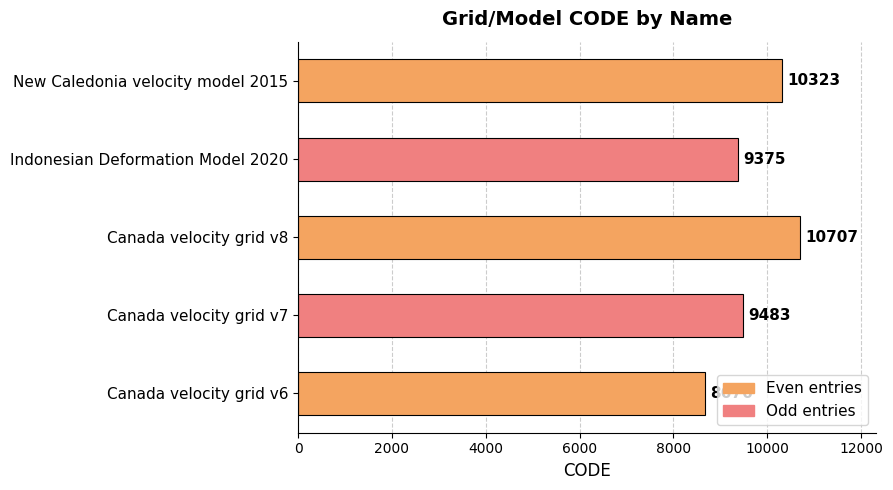

What is the sum of all values?

48564